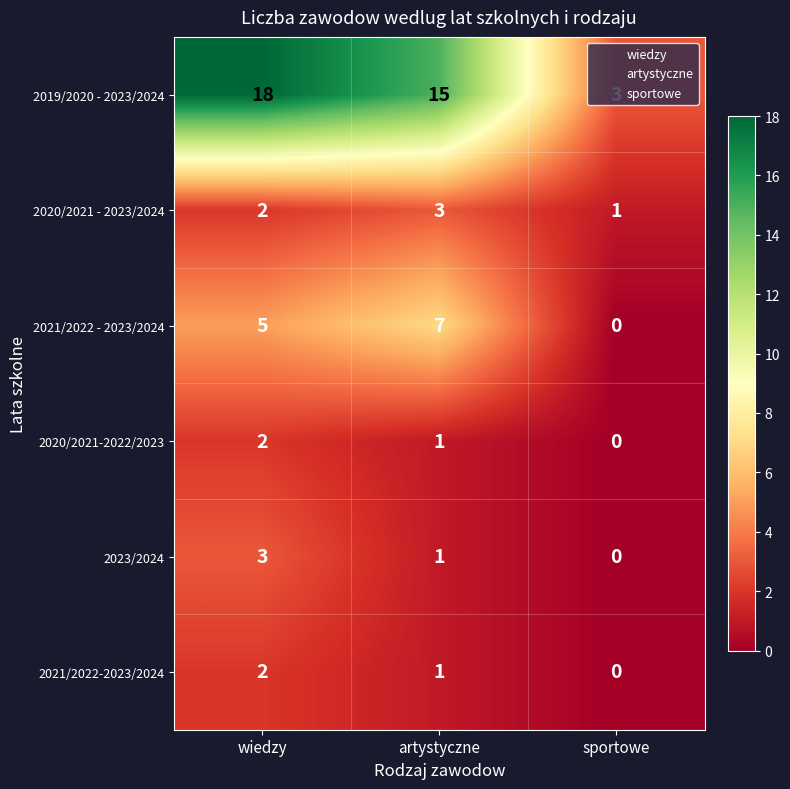

Is it true that 2021/2022-2023/2024 equals 1 at sportowe?

False